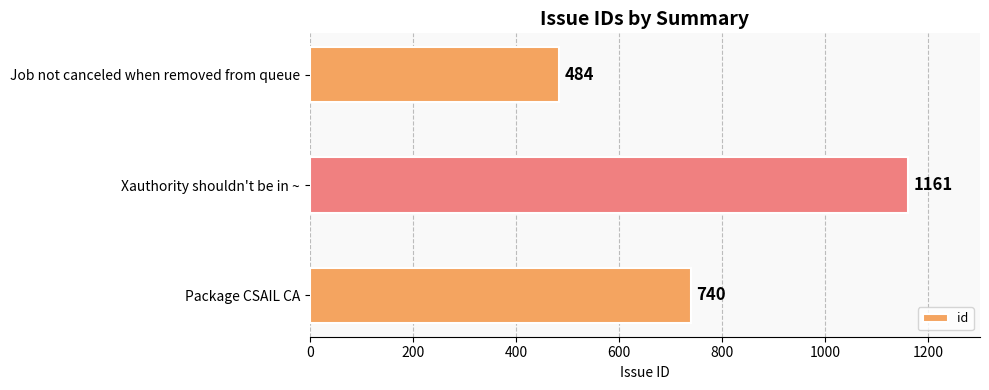

At which label is the value closest to 822?

Package CSAIL CA